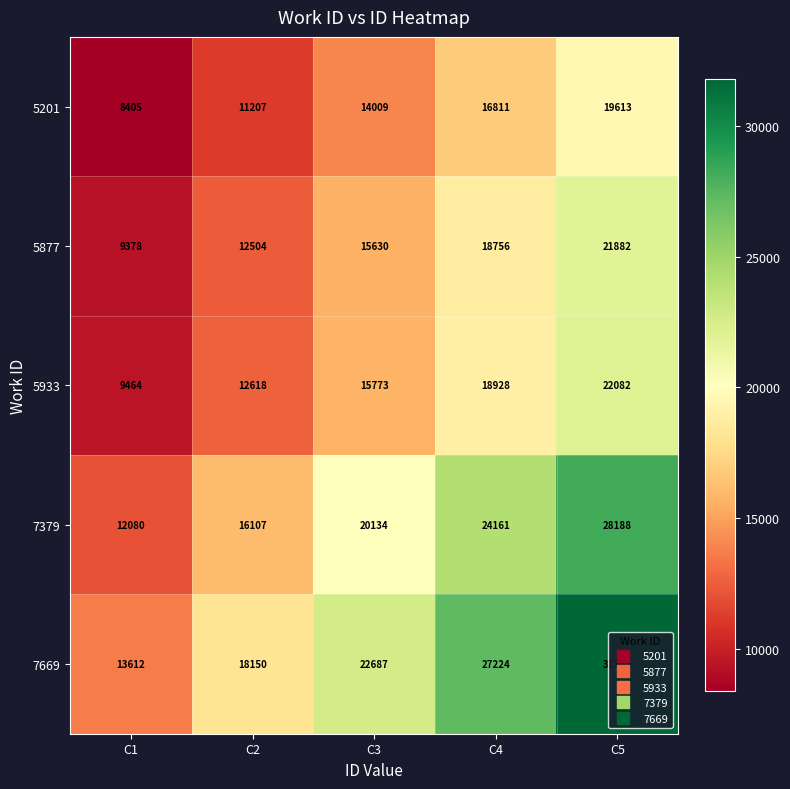

True or false: 5201 has a value of 4673 at C1.

False